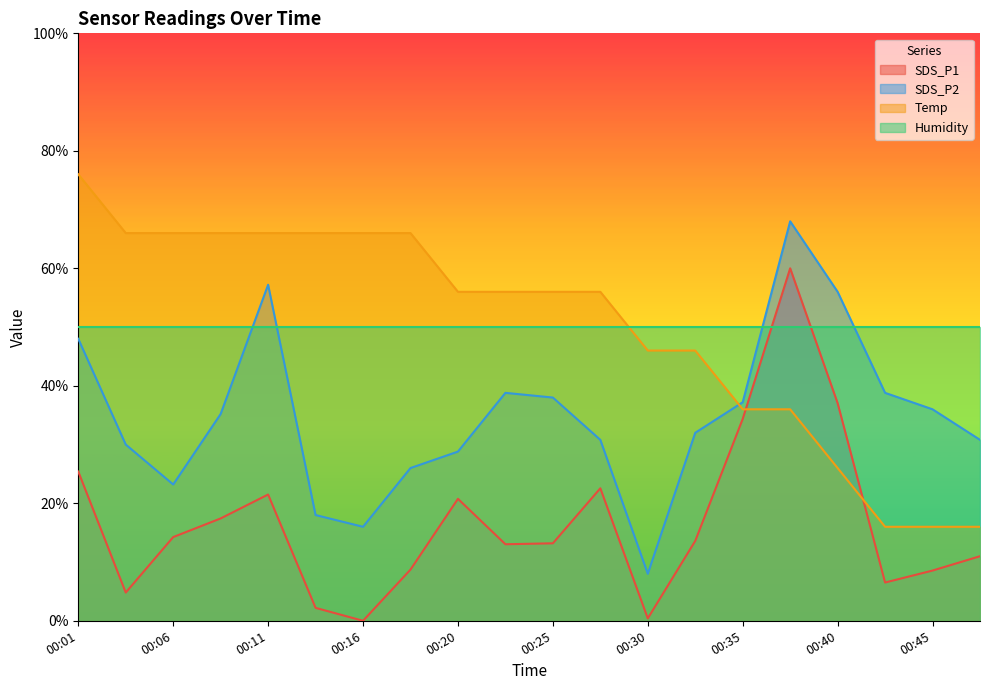

Is the value of SDS_P2 at 00:20 greater than the value of Temp at 00:25?

No